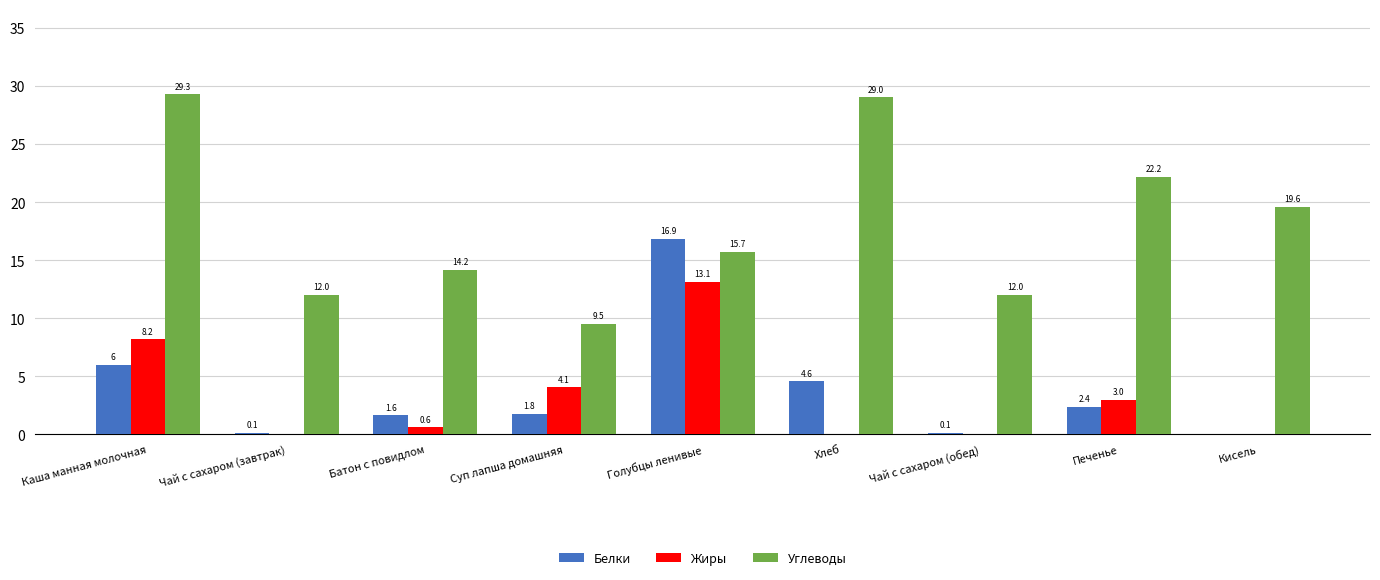

Is it true that Жиры equals 0.6 at Батон с повидлом?

True